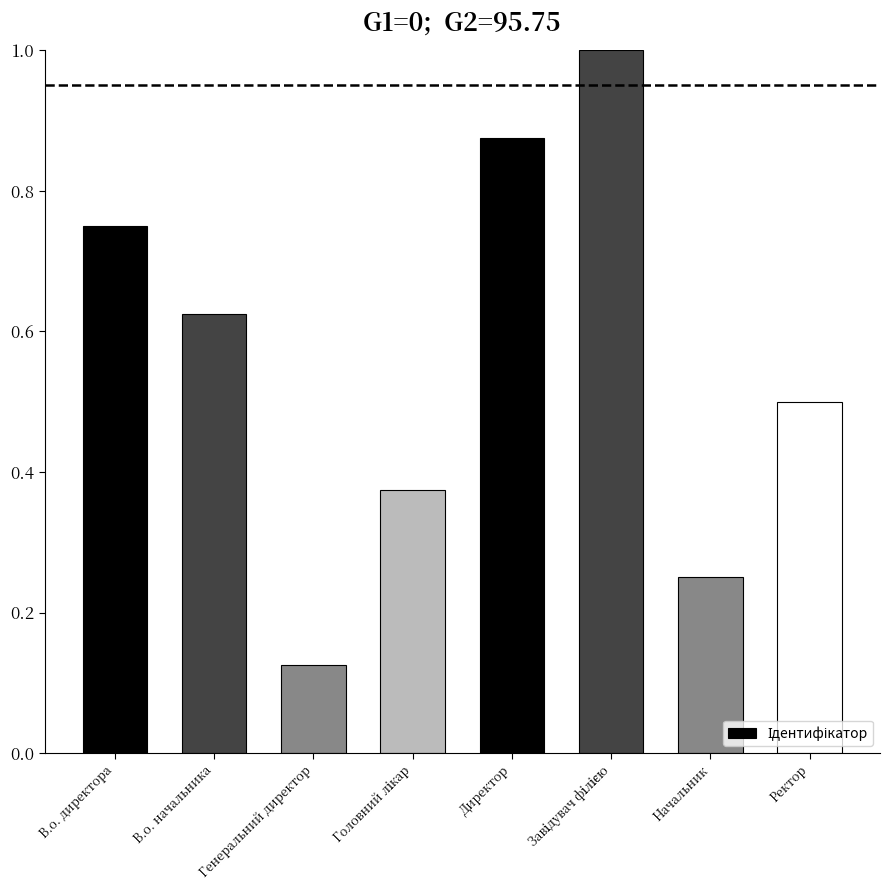

The value at В.о. начальника is 0.3. True or false?

False